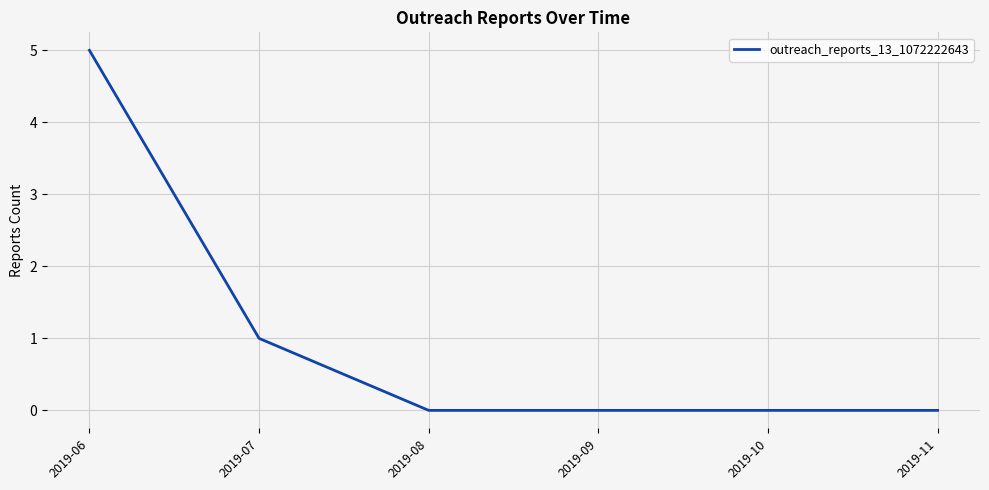

The value at 2019-08 is 0. True or false?

True